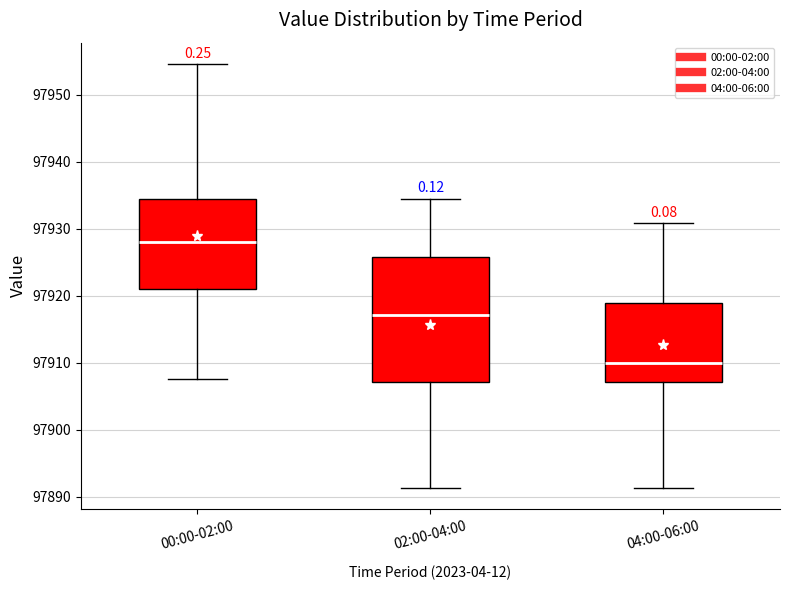

Which box is the tallest, from its lower edge to its upper edge?

02:00-04:00